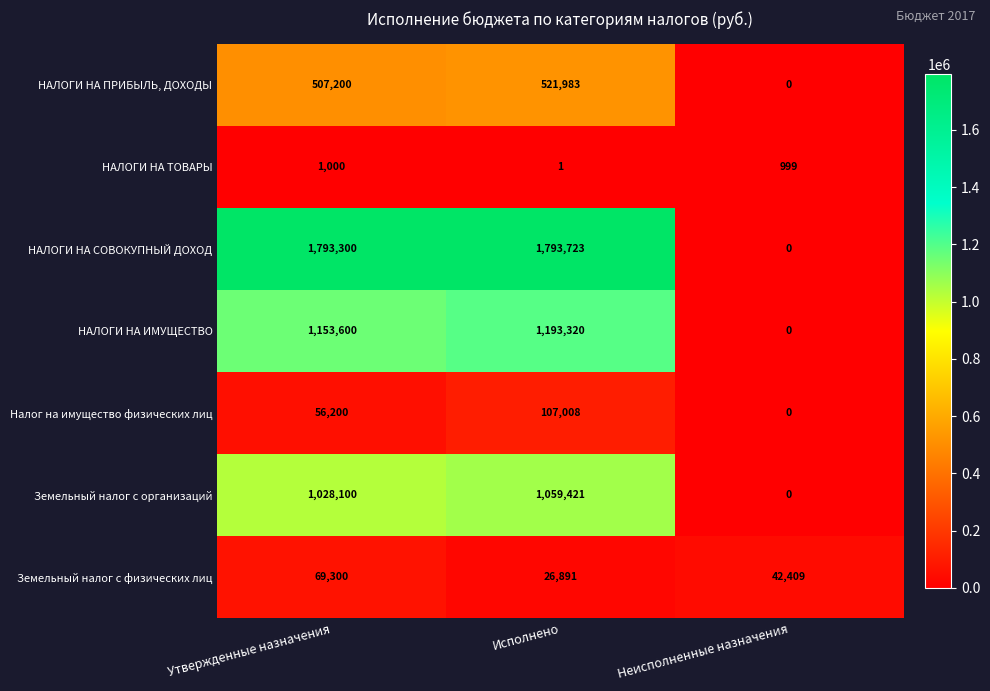

Reading right to left, extract all data points from this chart.

НАЛОГИ НА ПРИБЫЛЬ, ДОХОДЫ: 0	521983	507200
НАЛОГИ НА ТОВАРЫ: 999	1	1000
НАЛОГИ НА СОВОКУПНЫЙ ДОХОД: 0	1793723	1793300
НАЛОГИ НА ИМУЩЕСТВО: 0	1193320	1153600
Налог на имущество физических лиц: 0	107008	56200
Земельный налог с организаций: 0	1059421	1028100
Земельный налог с физических лиц: 42409	26891	69300